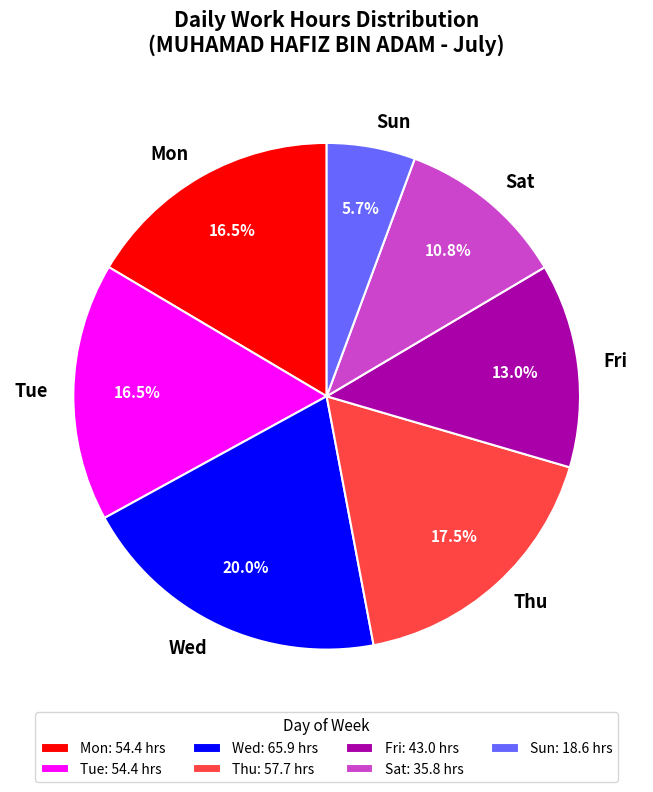

Do Wed and Sat together represent more than half of the pie?

No